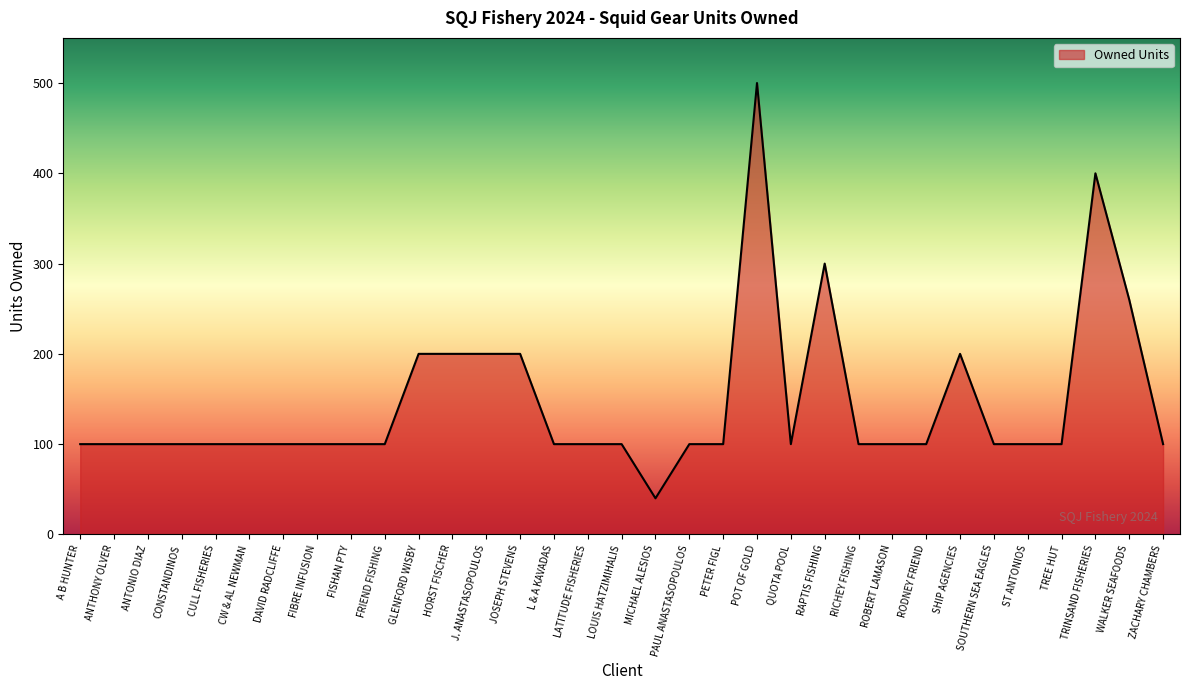

At which category does the chart reach its peak across all series?

POT OF GOLD